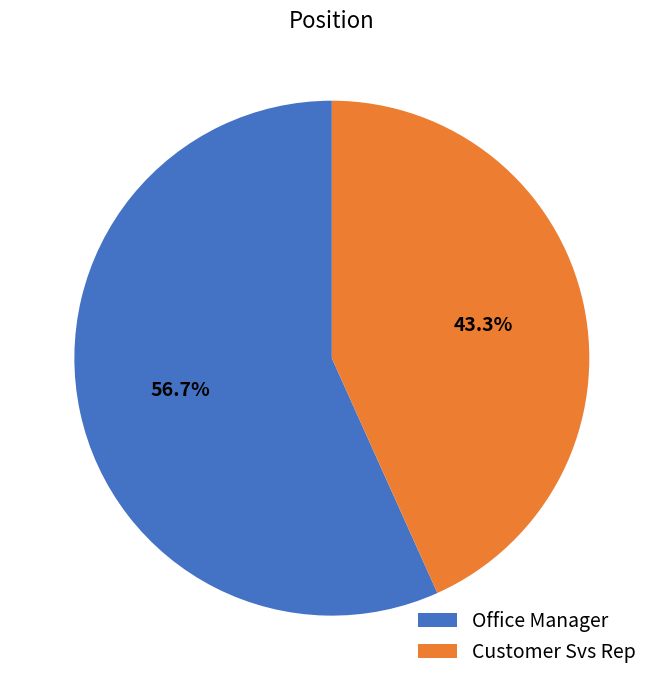

Which has a higher value, Customer Svs Rep or Office Manager?

Office Manager